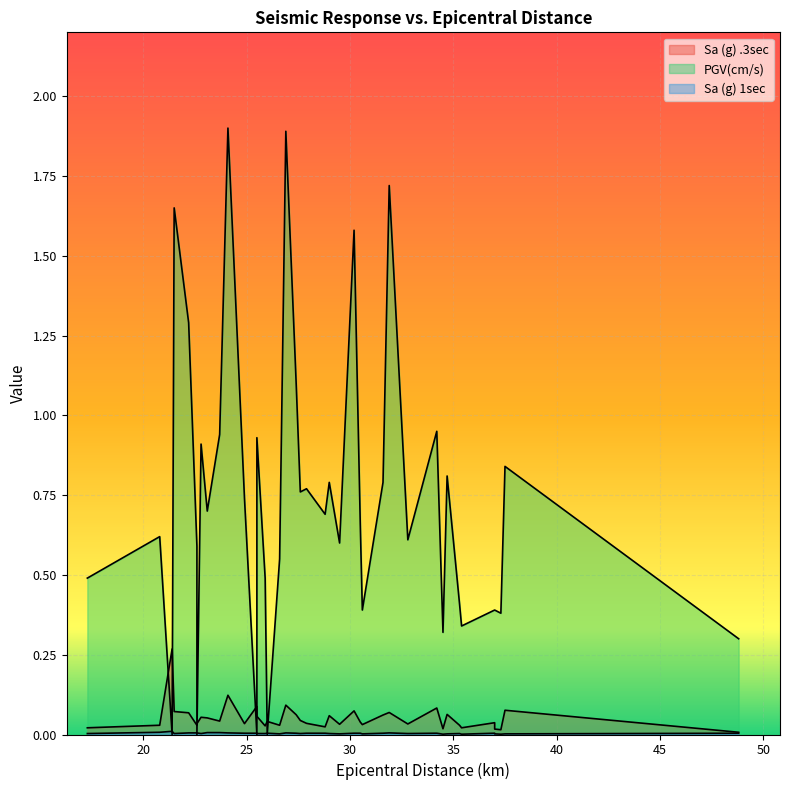

In PGV(cm/s), how many points are lower than both neighbors (excluding endpoints)?

13